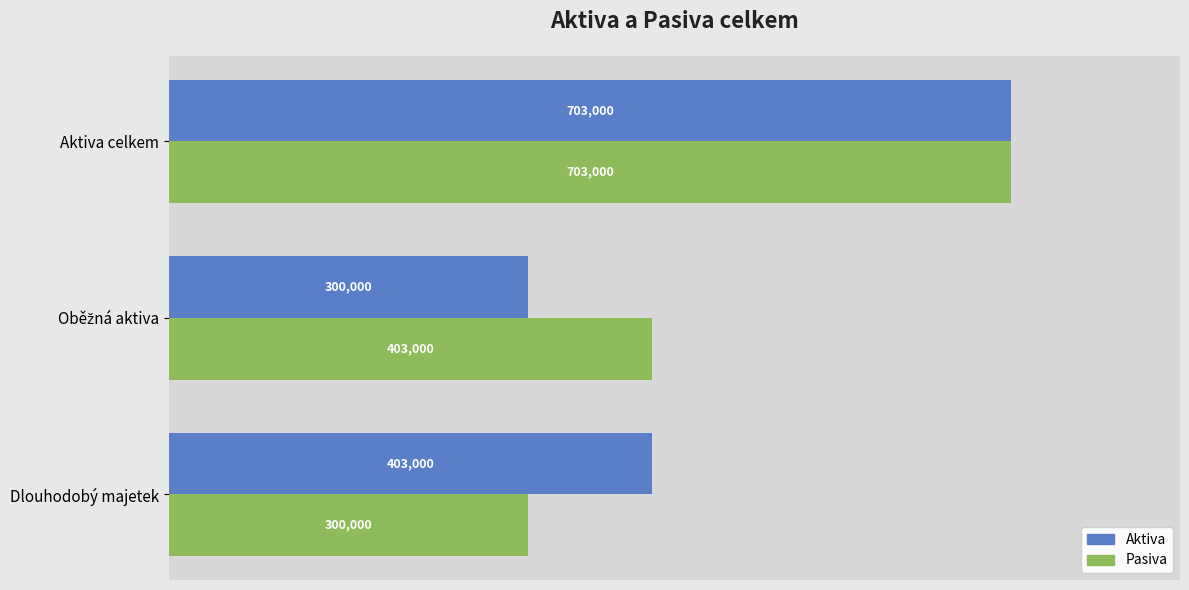

What is the approximate value of Pasiva at Dlouhodobý majetek?

300000